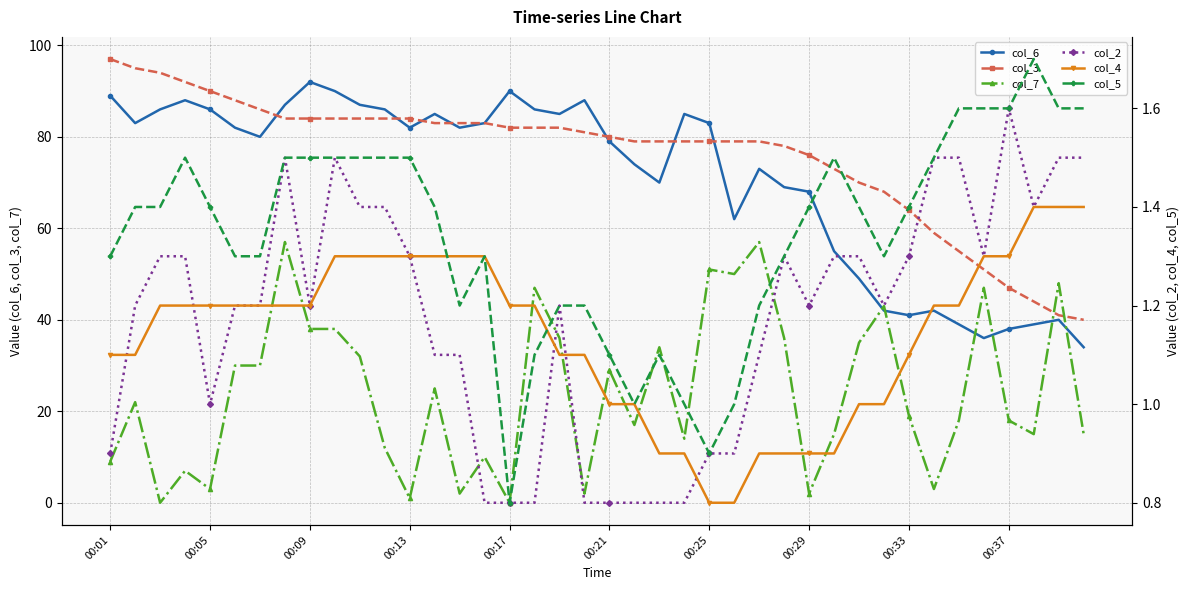

True or false: col_7 has more than 0 points higher than both neighbors.

True